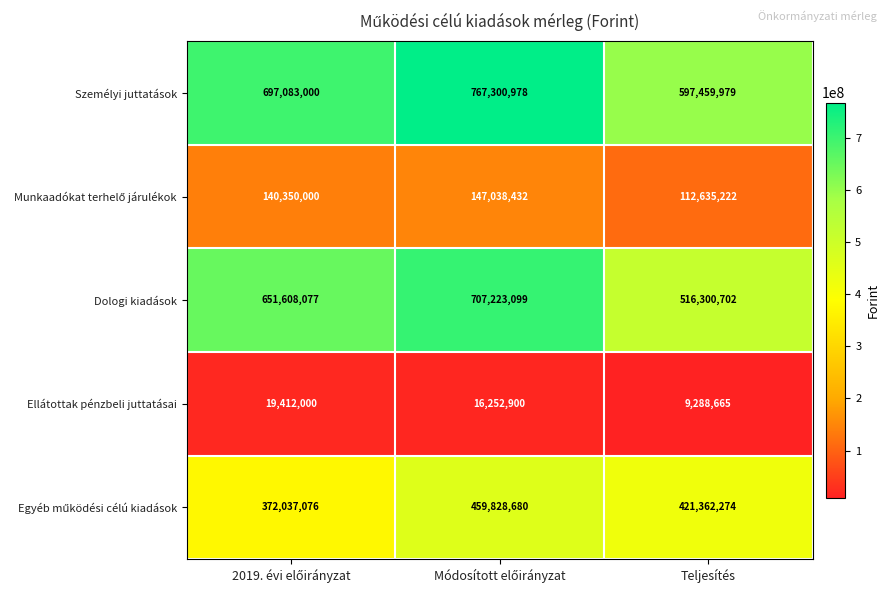

What is the sum of all Személyi juttatások values?

2061843957